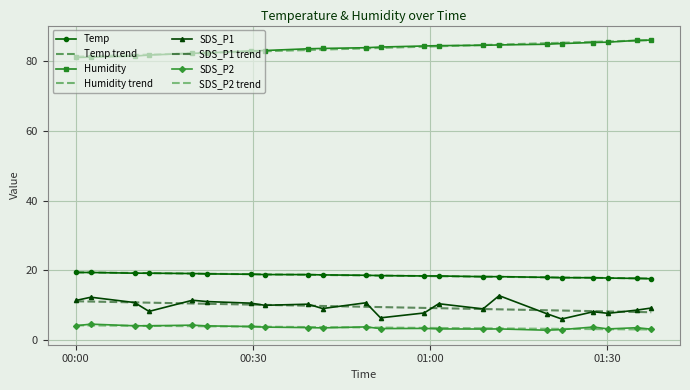

List the labels in order of Temp value, smallest first.

2023/06/13 01:37:27, 2023/06/13 01:35:01, 2023/06/13 01:30:08, 2023/06/13 01:27:38, 2023/06/13 01:22:17, 2023/06/13 01:19:45, 2023/06/13 01:08:58, 2023/06/13 01:11:41, 2023/06/13 00:59:00, 2023/06/13 01:01:27, 2023/06/13 00:51:36, 2023/06/13 00:49:08, 2023/06/13 00:41:47, 2023/06/13 00:39:21, 2023/06/13 00:32:01, 2023/06/13 00:29:36, 2023/06/13 00:22:14, 2023/06/13 00:19:45, 2023/06/13 00:09:57, 2023/06/13 00:12:24, 2023/06/13 00:00:06, 2023/06/13 00:02:33